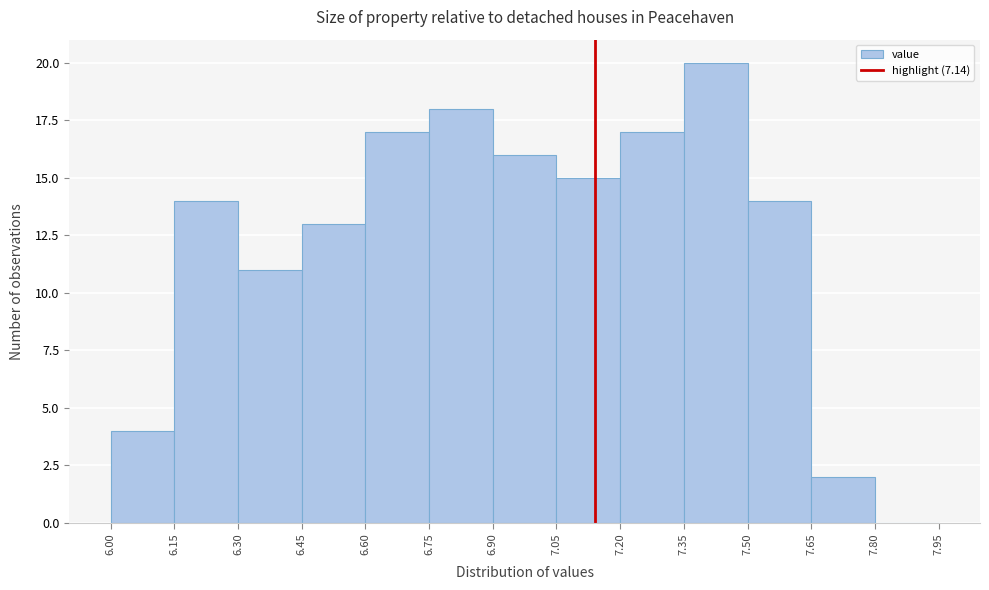

What is the height of the bar covering 6.15 to 6.30 on the x-axis? The values are not printed on the chart, so give them approximately, as read against the axis.

14